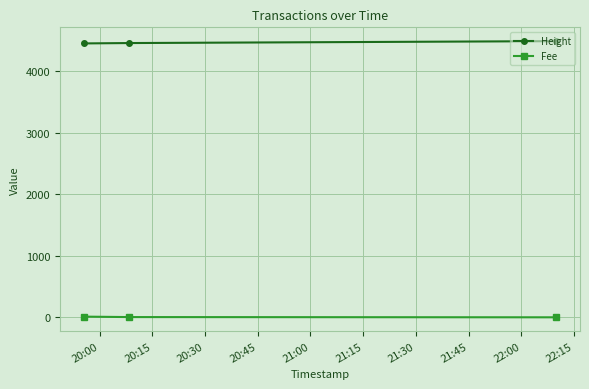

List the series in order of their overall mean, lowest first.

Fee, Height